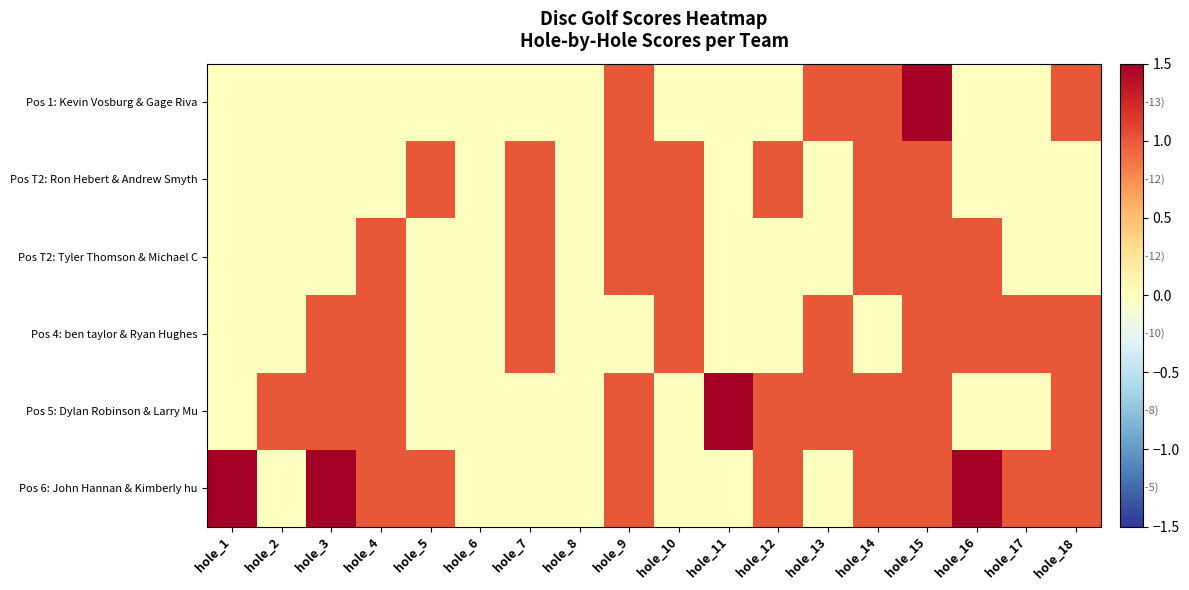

What is the difference between the highest and lowest values at hole_12?

1